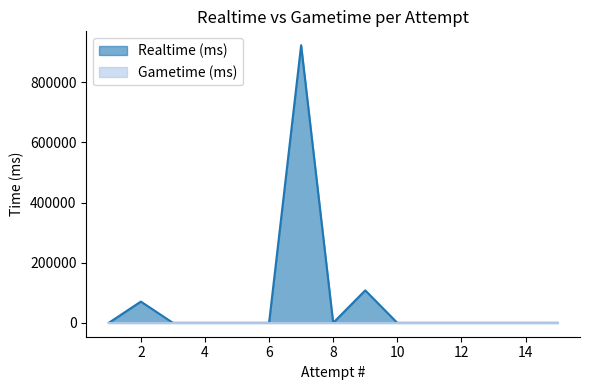

Rank the categories by value from lowest to highest.

15, 14, 13, 12, 11, 10, 8, 6, 5, 4, 3, 1, 2, 9, 7